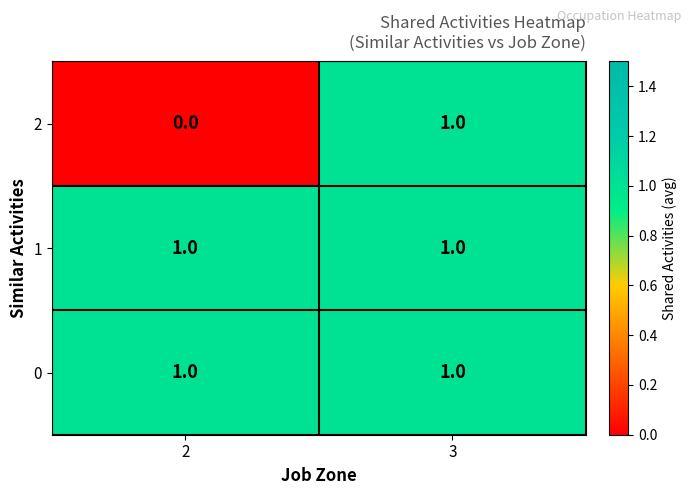

The 2 series shows 2 at 3. True or false?

False